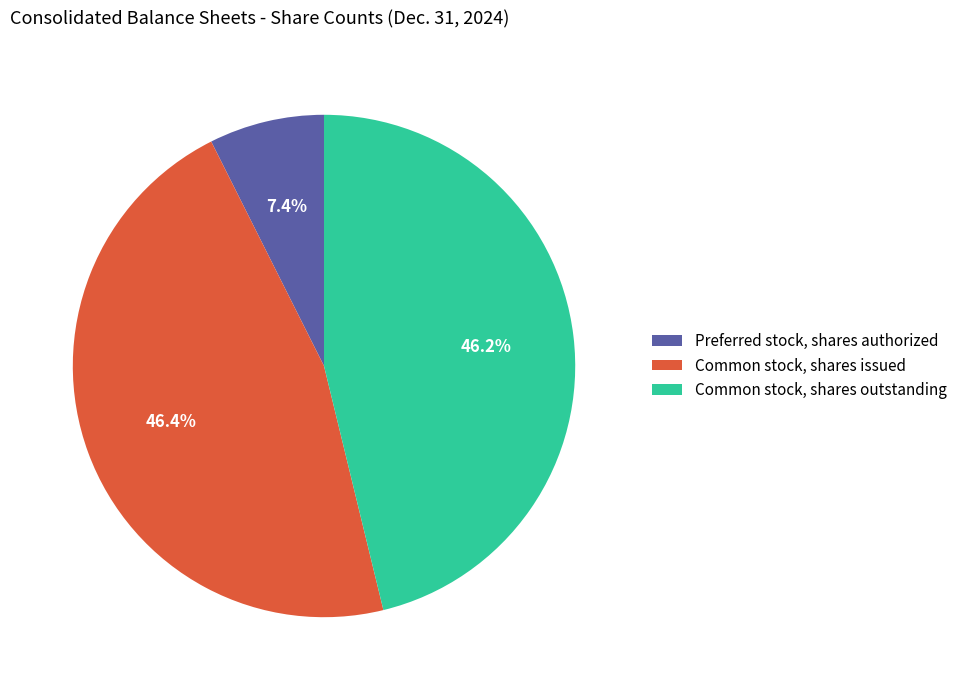

Is Common stock, shares issued the majority of the pie?

No